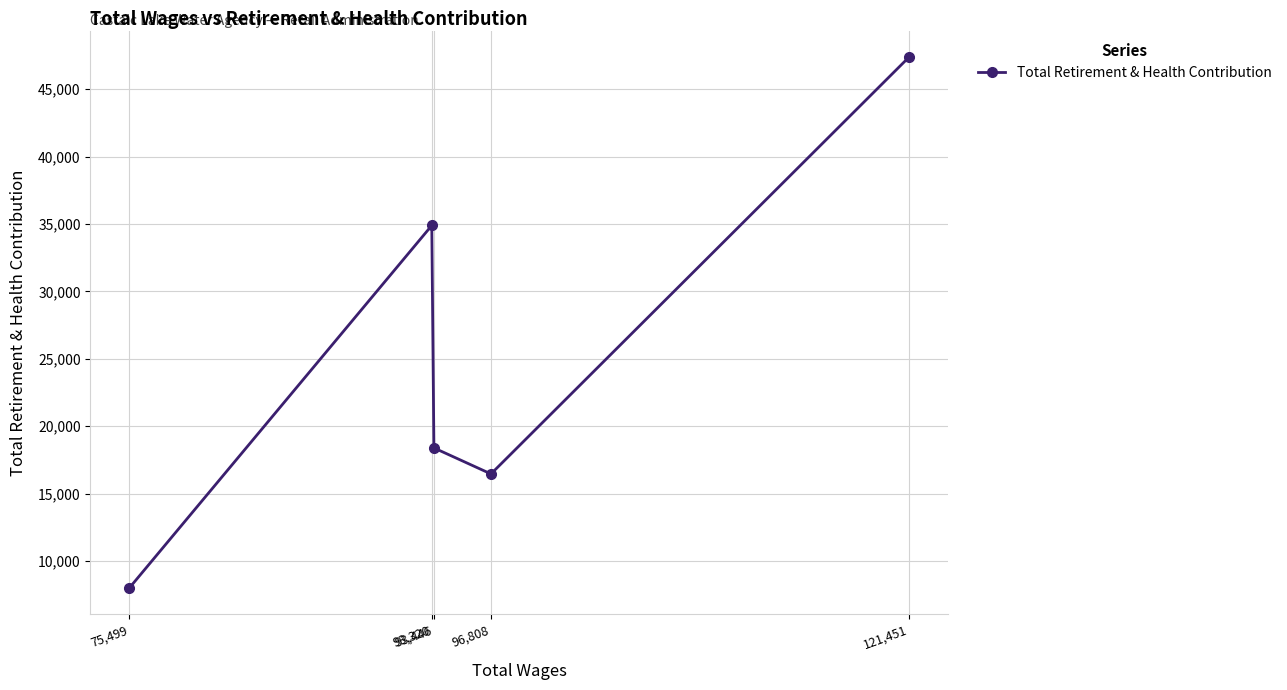

Does the chart have visible grid lines?

Yes